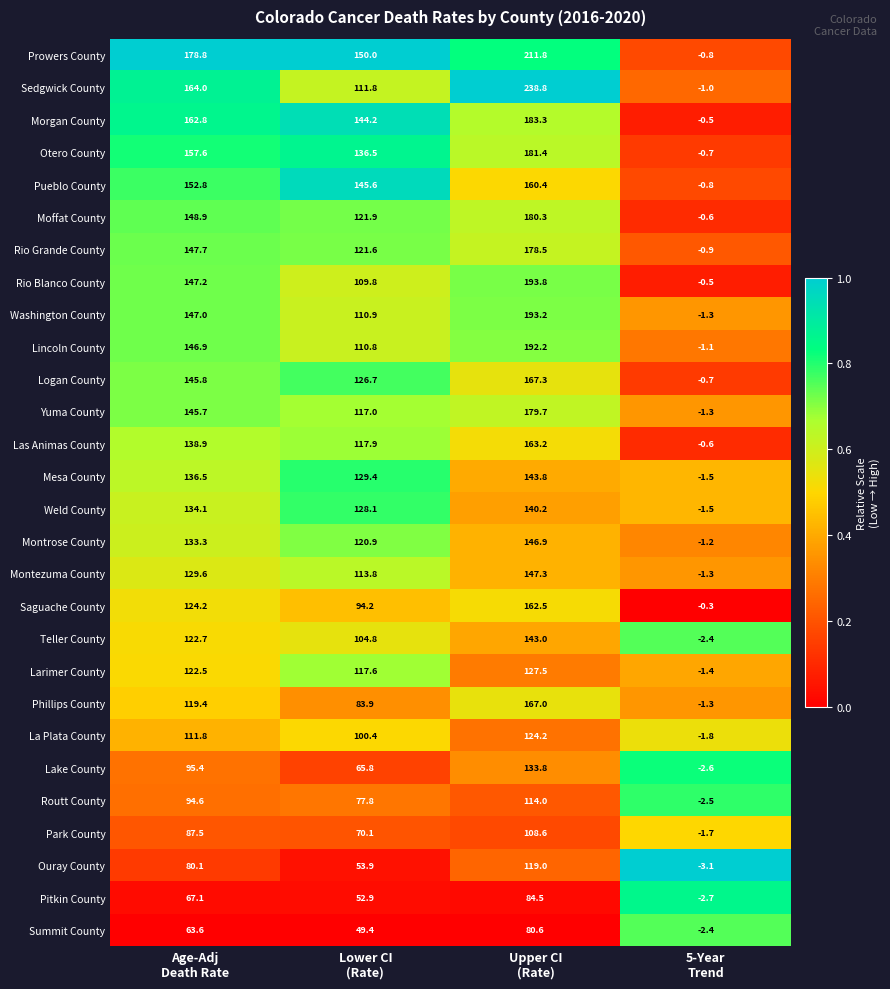

List the series in order of their peak value, lowest first.

Summit County, Pitkin County, Park County, Routt County, Ouray County, La Plata County, Larimer County, Lake County, Weld County, Teller County, Mesa County, Montrose County, Montezuma County, Pueblo County, Saguache County, Las Animas County, Phillips County, Logan County, Rio Grande County, Yuma County, Moffat County, Otero County, Morgan County, Lincoln County, Washington County, Rio Blanco County, Prowers County, Sedgwick County